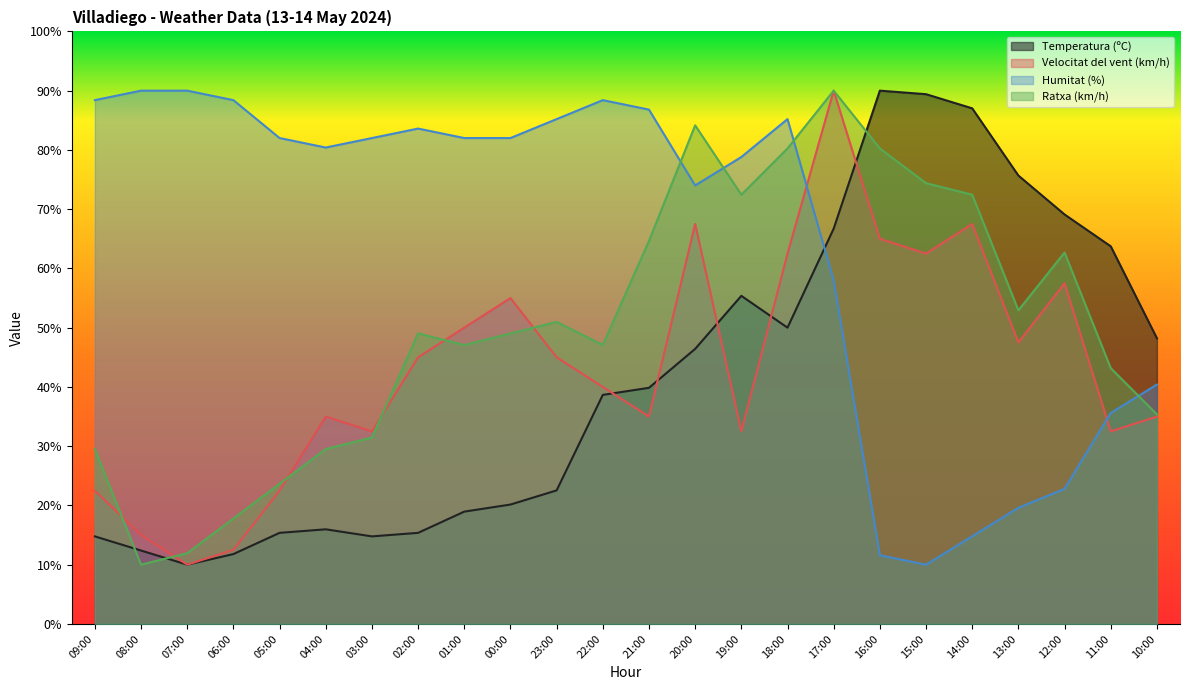

What is the difference between the maximum and minimum values in the Humitat (%) series?

80.0